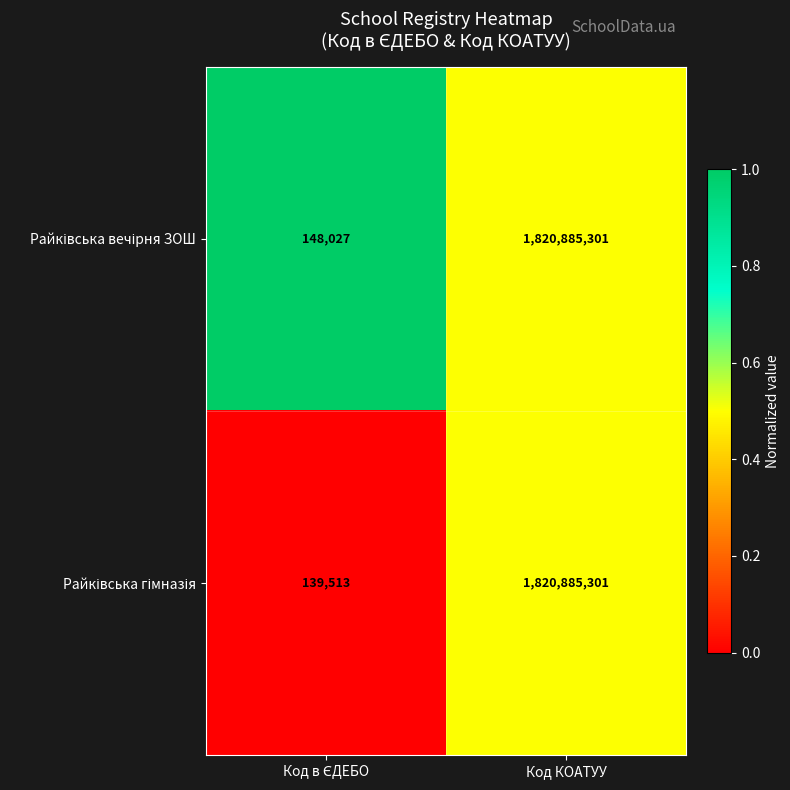

Which label corresponds to the largest value in the chart?

Код КОАТУУ